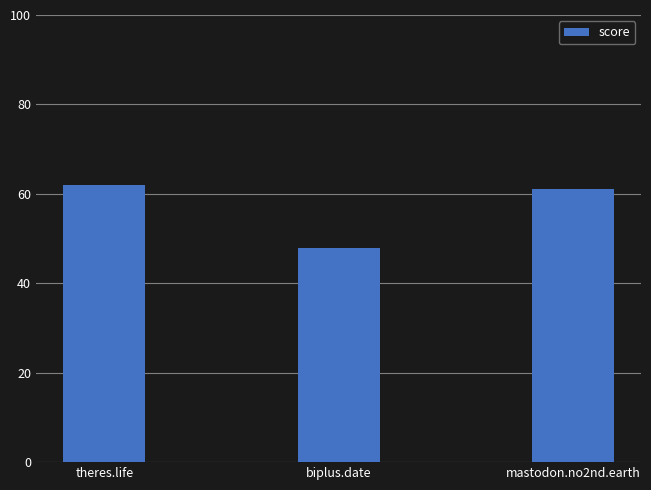

The value at theres.life is 62. True or false?

True